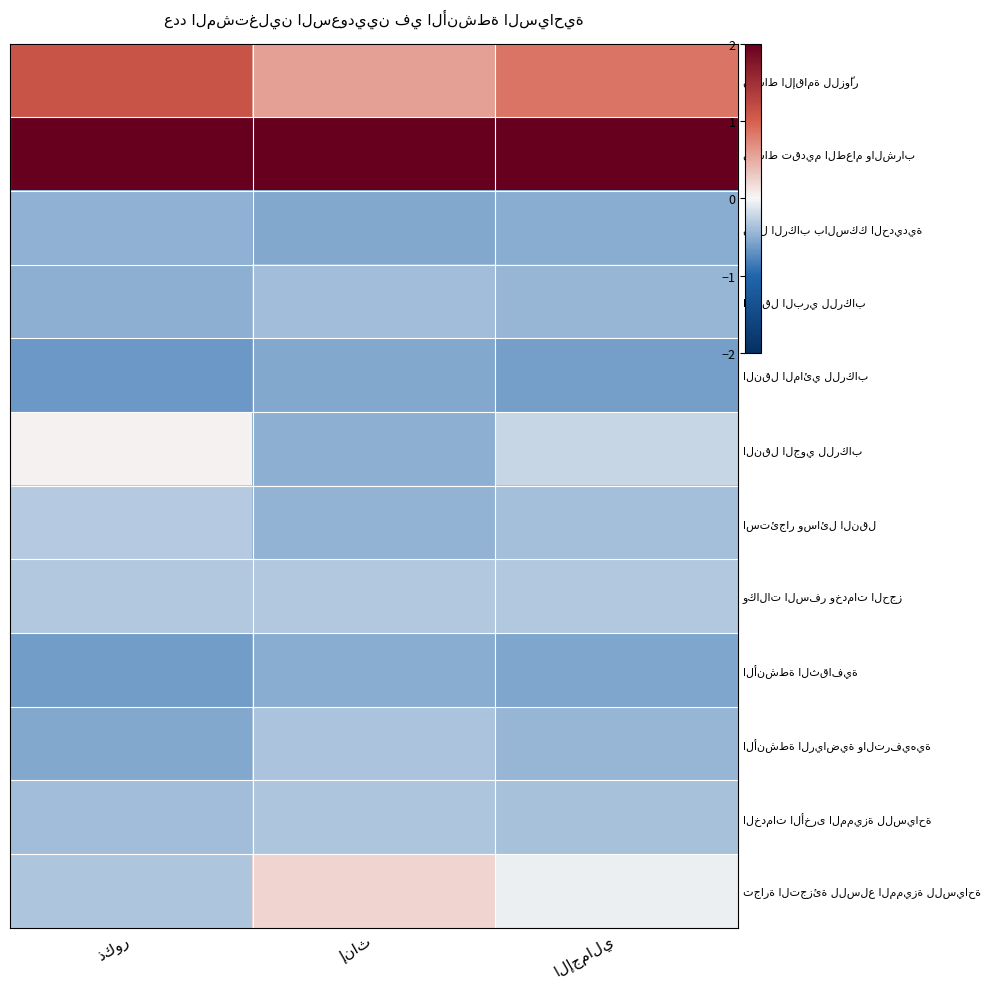

What is the difference between the نشاط تقديم الطعام والشراب values at إناث and الإجمالي?

0.1